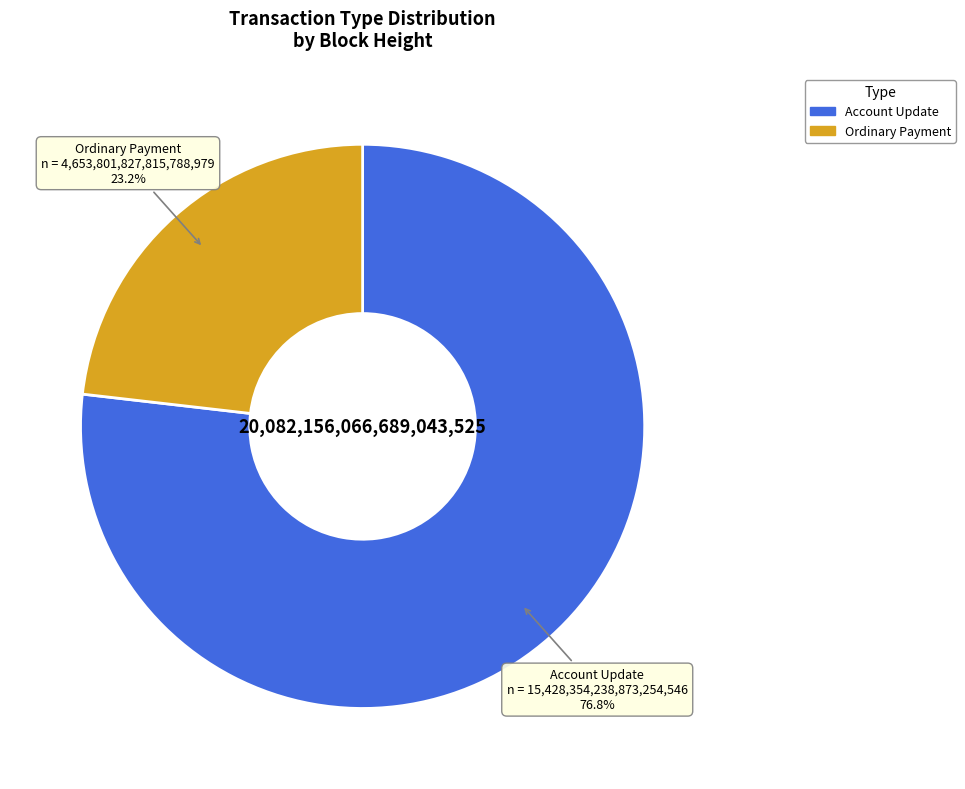

Does any single category account for the majority?

Yes